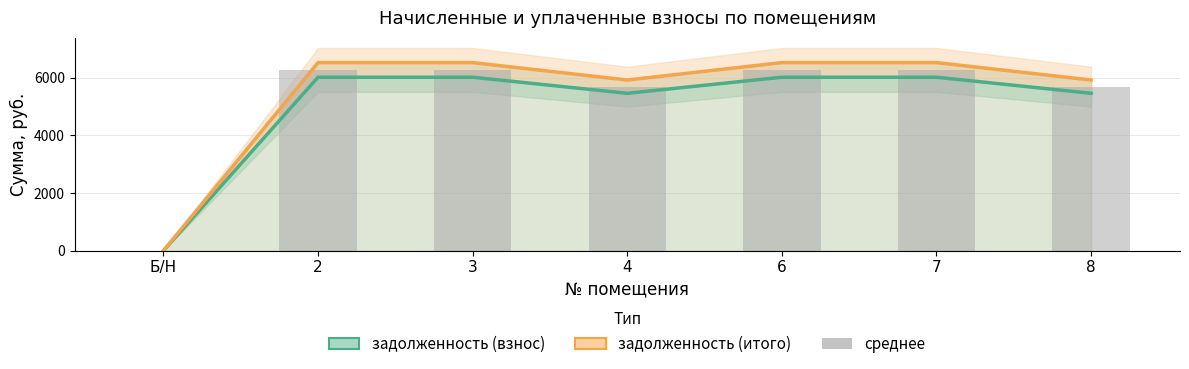

Where is задолженность (взнос) nearest to the value 3004?

4